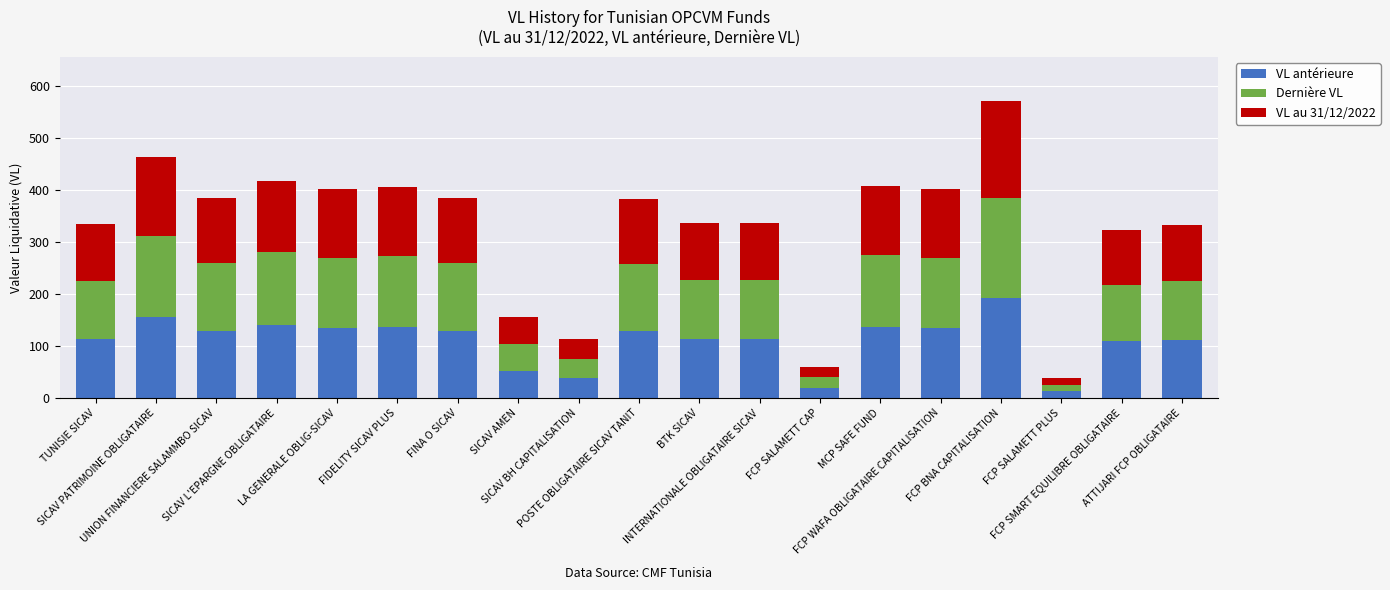

What is the average value of the VL antérieure series?

110.8